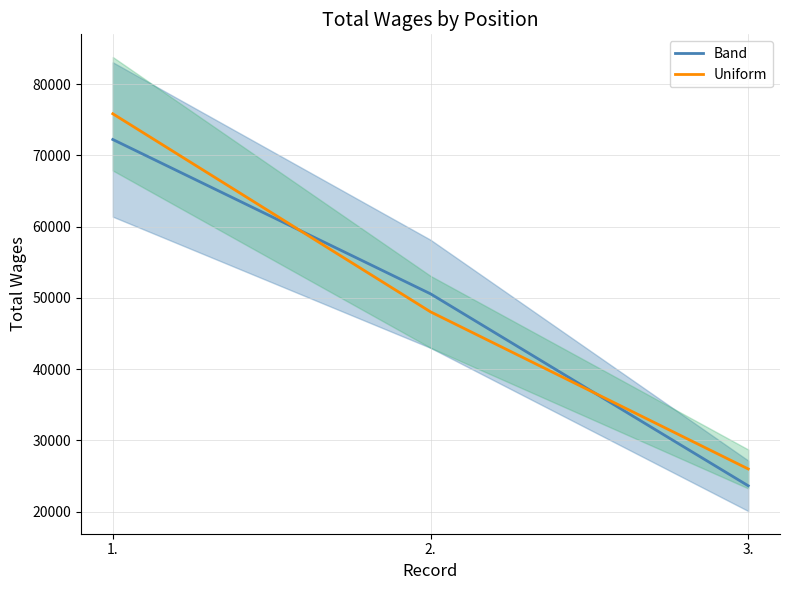

How many Band values are between 23627 and 72242?

3